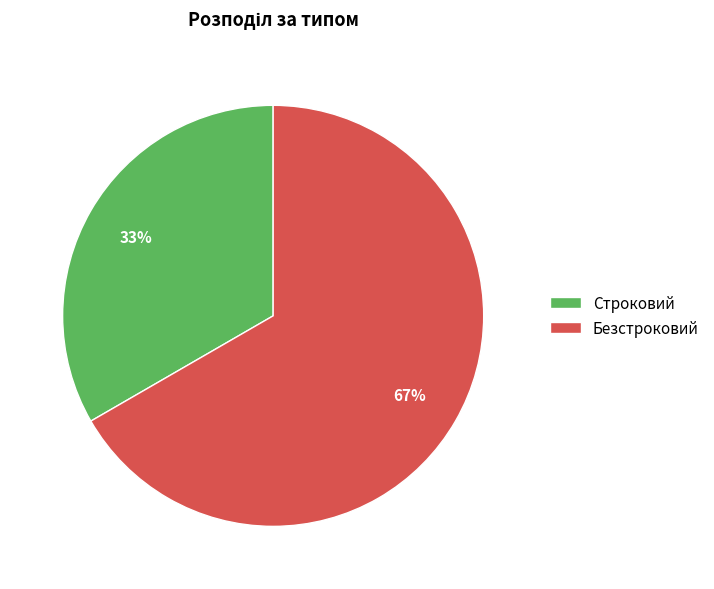

Which has a higher value, Безстроковий or Строковий?

Безстроковий